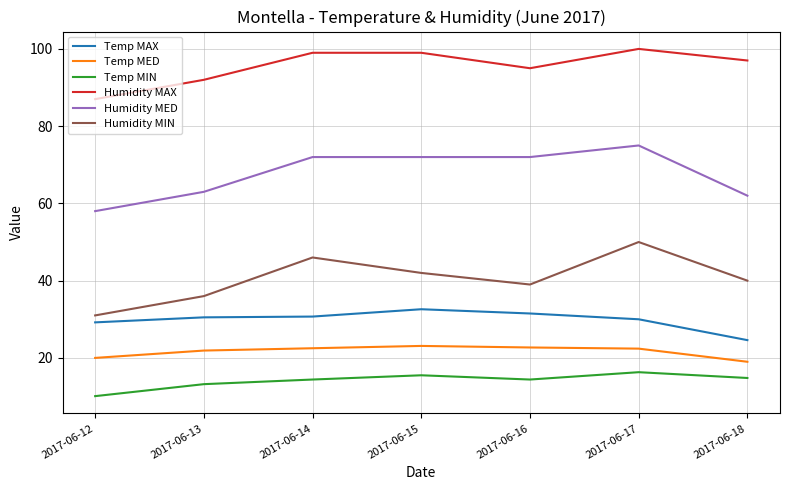

What value does the Temp MED series have at 2017-06-15?

23.1